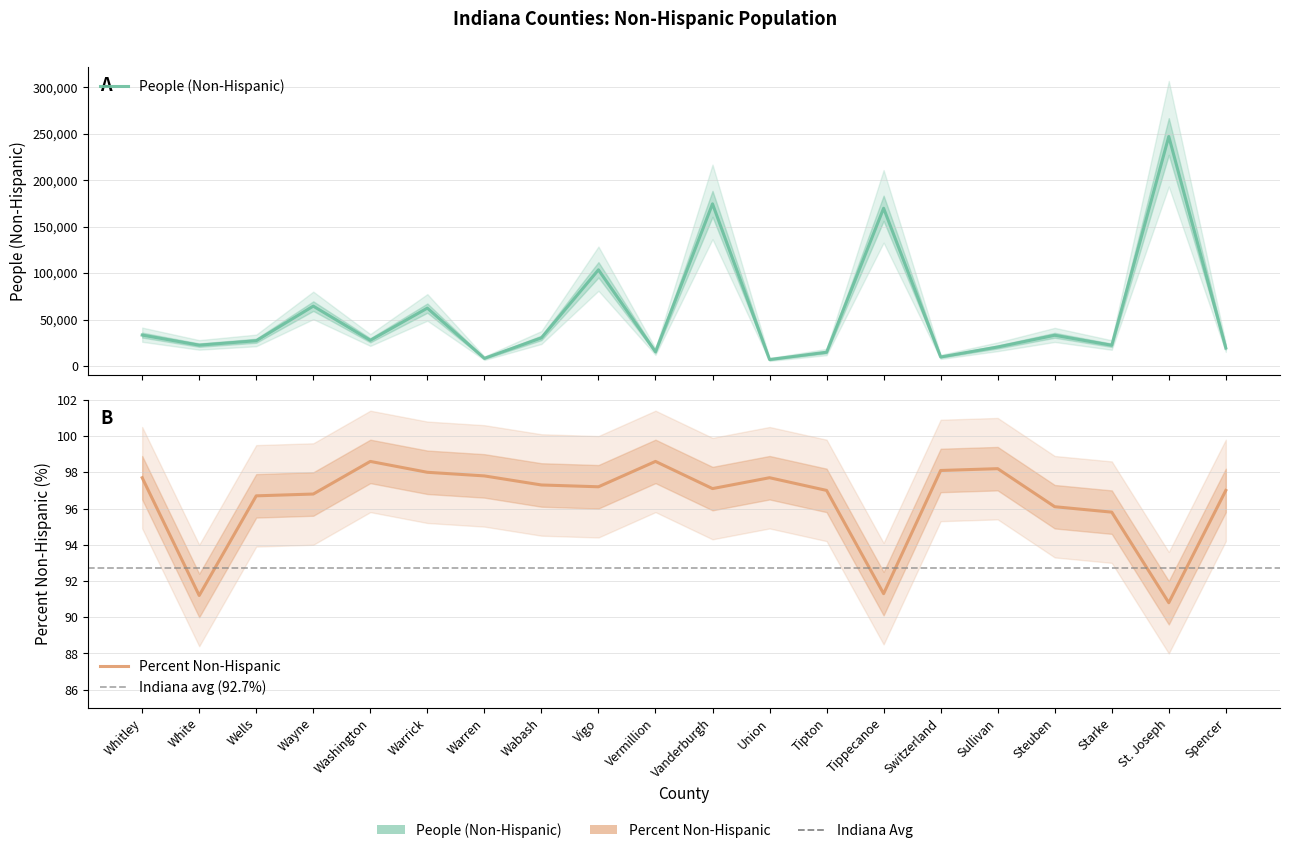

Reading left to right, what are all the values shown in this chart?

People (Non-Hispanic): 33277.0	22426.0	27188.0	64429.0	27643.0	62290.0	8248.0	30273.0	103516.0	15265.0	174515.0	6938.0	14835.0	169778.0	9682.0	20443.0	33051.0	22302.0	247019.0	19342.0
Percent Non-Hispanic: 97.7	91.2	96.7	96.8	98.6	98.0	97.8	97.3	97.2	98.6	97.1	97.7	97.0	91.3	98.1	98.2	96.1	95.8	90.8	97.0